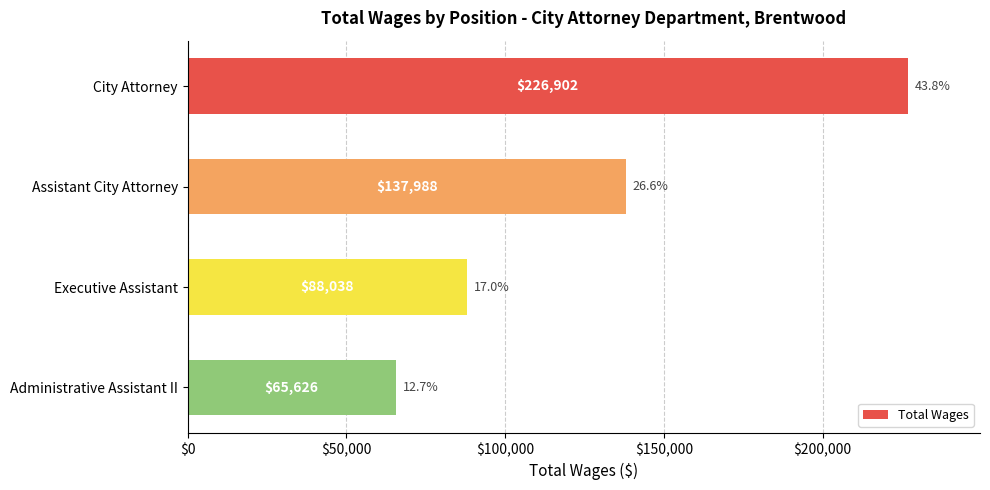

The value at City Attorney is 226902. True or false?

True